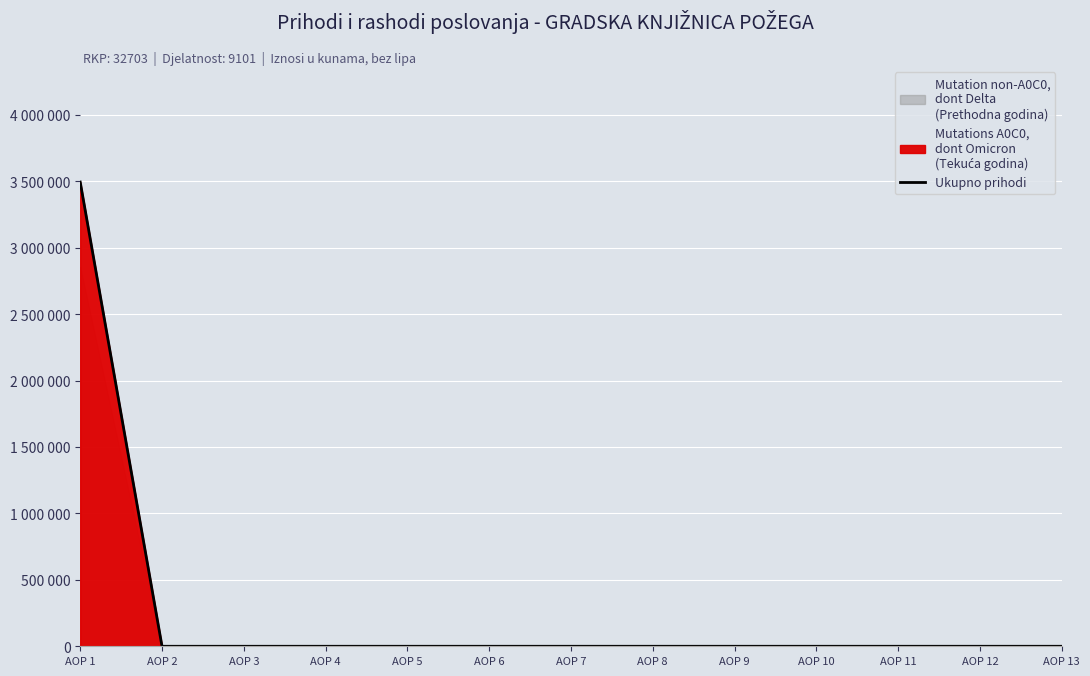

Does the chart display data point markers on the line(s)?

No